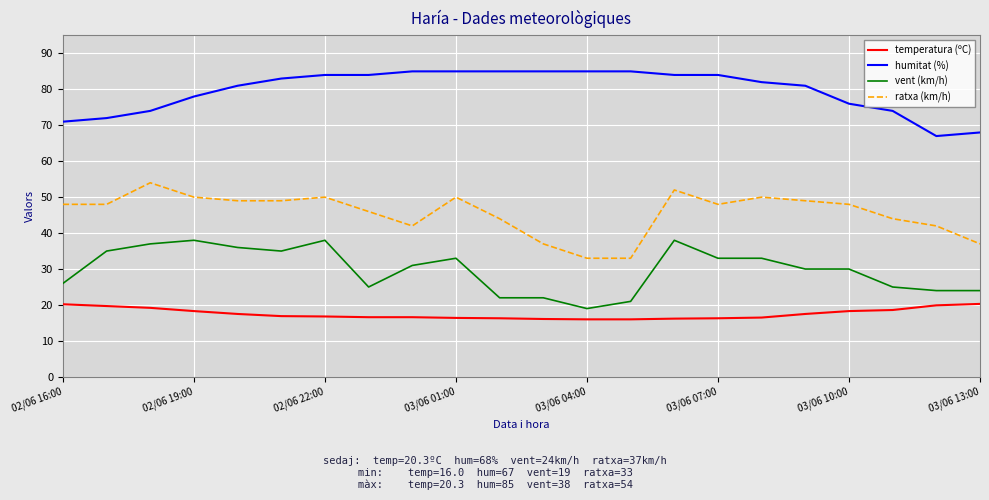

Rank the series by their maximum value, from lowest to highest.

temperatura (ºC), vent (km/h), ratxa (km/h), humitat (%)